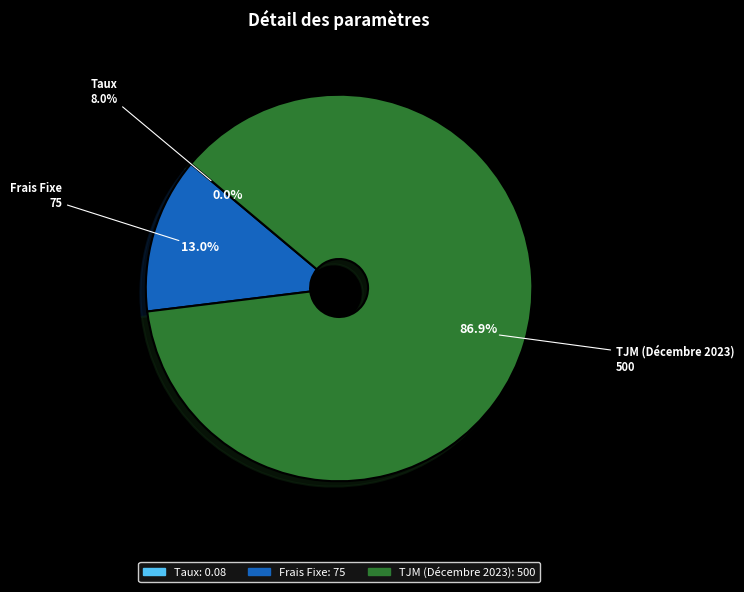

To the nearest percent, what portion does Frais Fixe represent?

13%